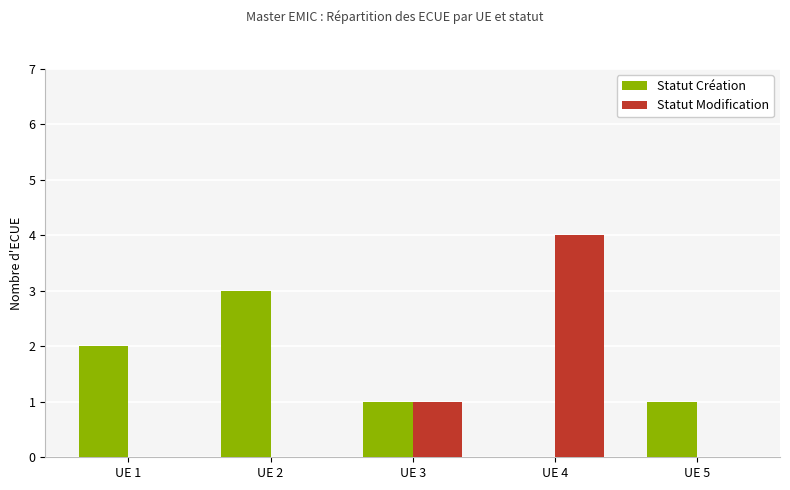

What is the spread (max minus min) of values at UE 1?

2